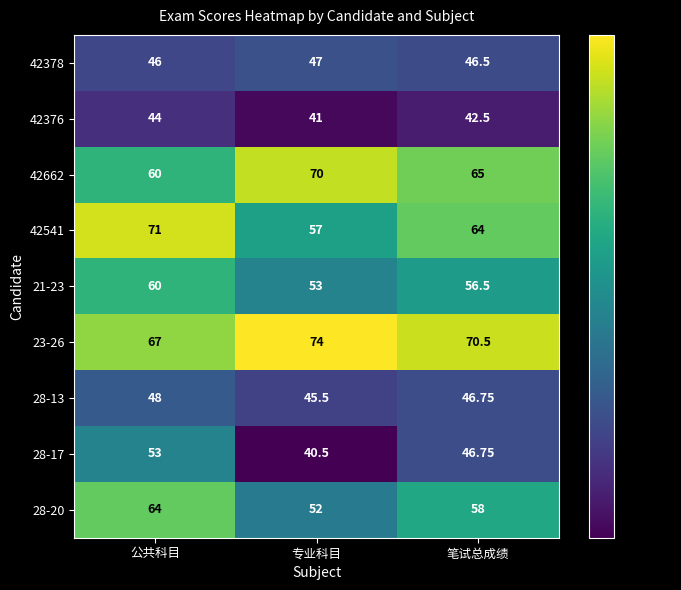

Rank the series at 专业科目 from lowest to highest value.

28-17, 42376, 28-13, 42378, 28-20, 21-23, 42541, 42662, 23-26